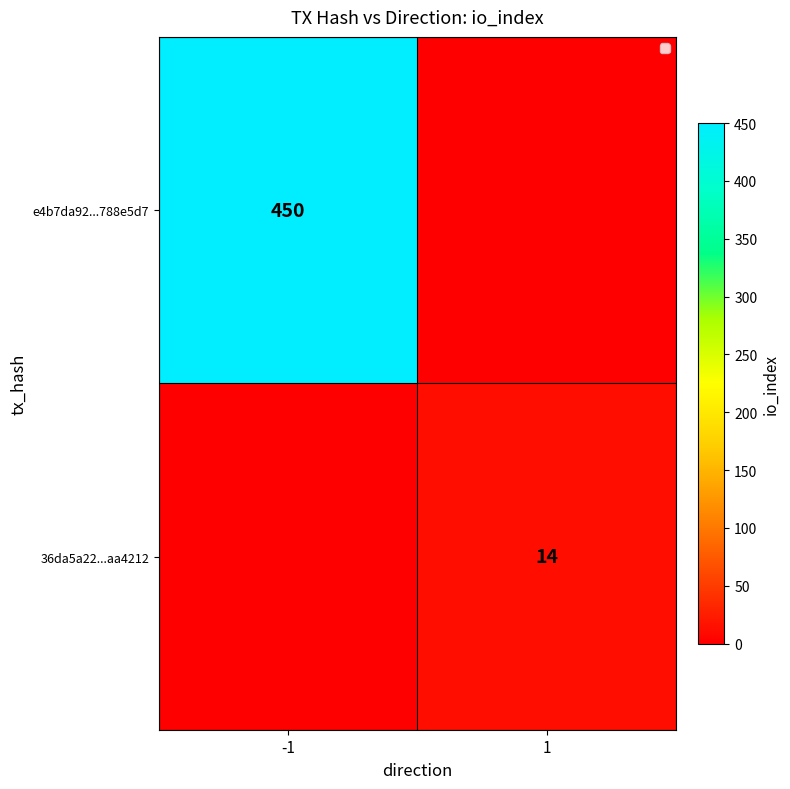

Is the value of e4b7da92...788e5d7 at -1 greater than the value of 36da5a22...aa4212 at 1?

Yes